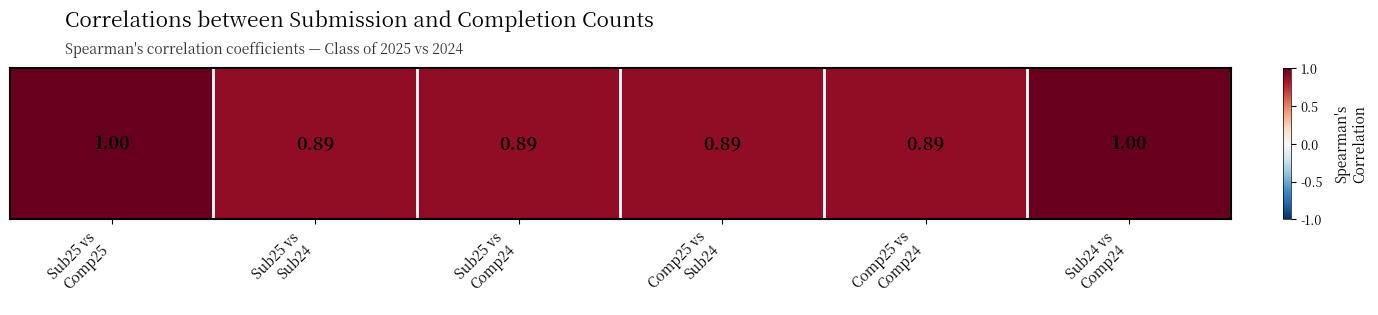

What is the average value?

0.9